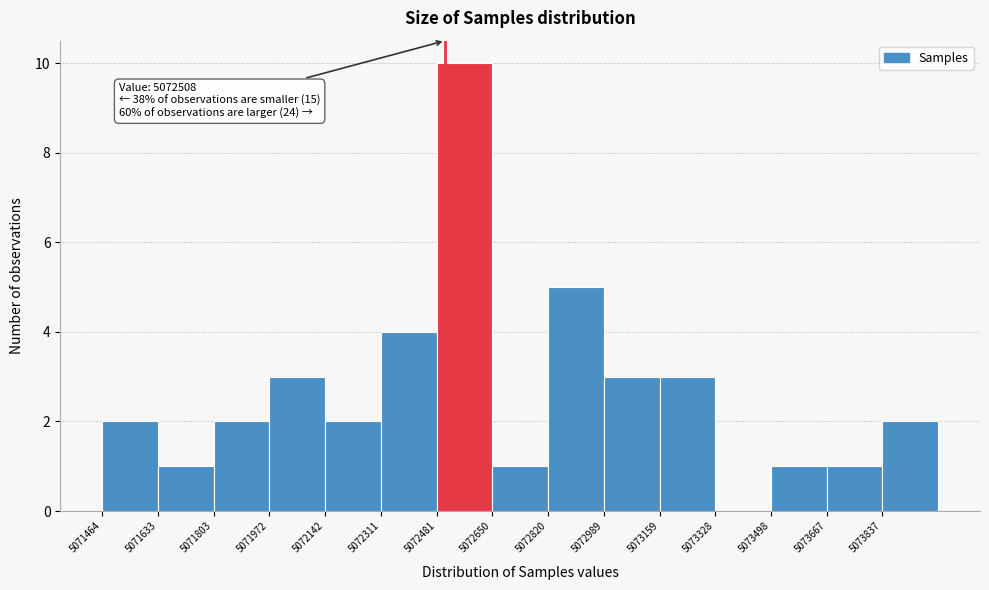

Which range on the x-axis has the tallest bar?

5072480 to 5072660